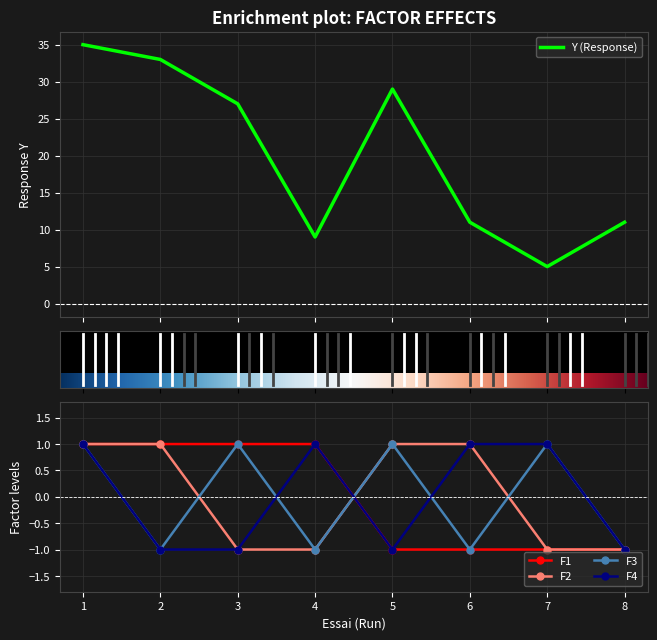

True or false: F4 and F3 intersect in this chart.

True